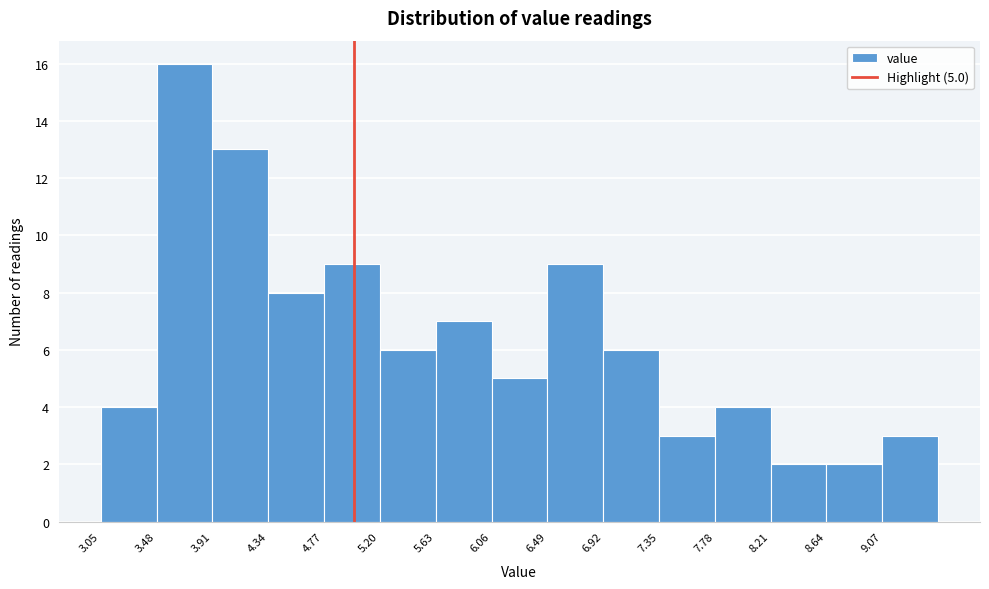

Over which range of the x-axis is the bar tallest?

3.48 to 3.91